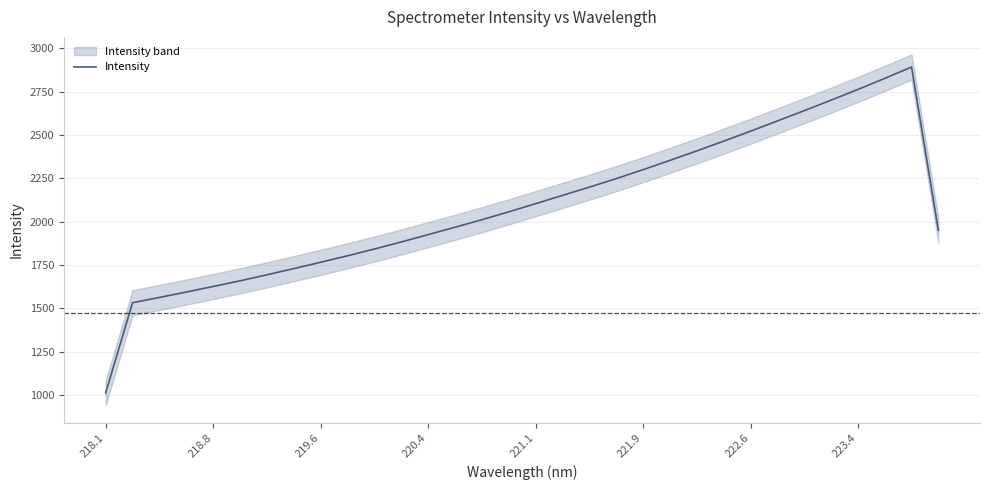

True or false: Intensity has a value of 2604.6 at 220.4.

False